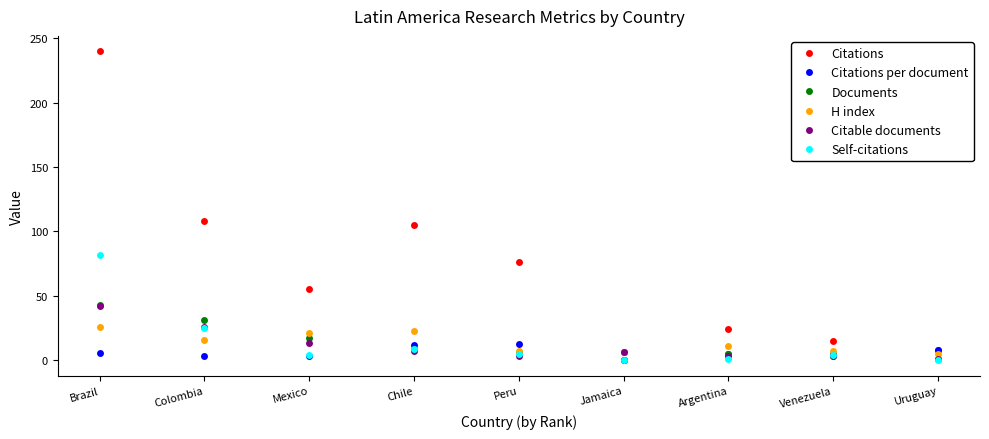

Is it true that Citations equals 90.3 at Mexico?

False